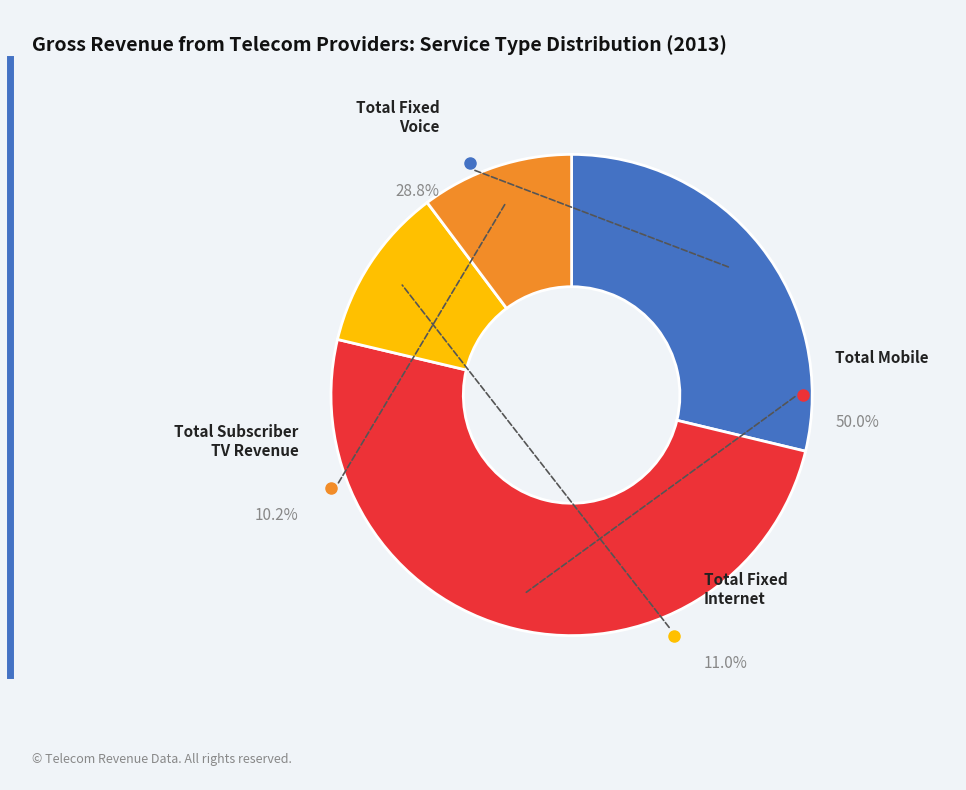

Combined, do Total Mobile and Total Subscriber TV Revenue account for over 50%?

Yes